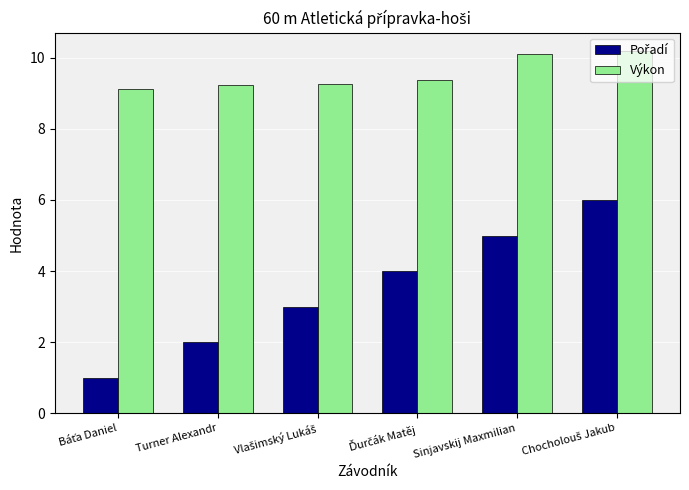

Does the chart contain any negative values?

No